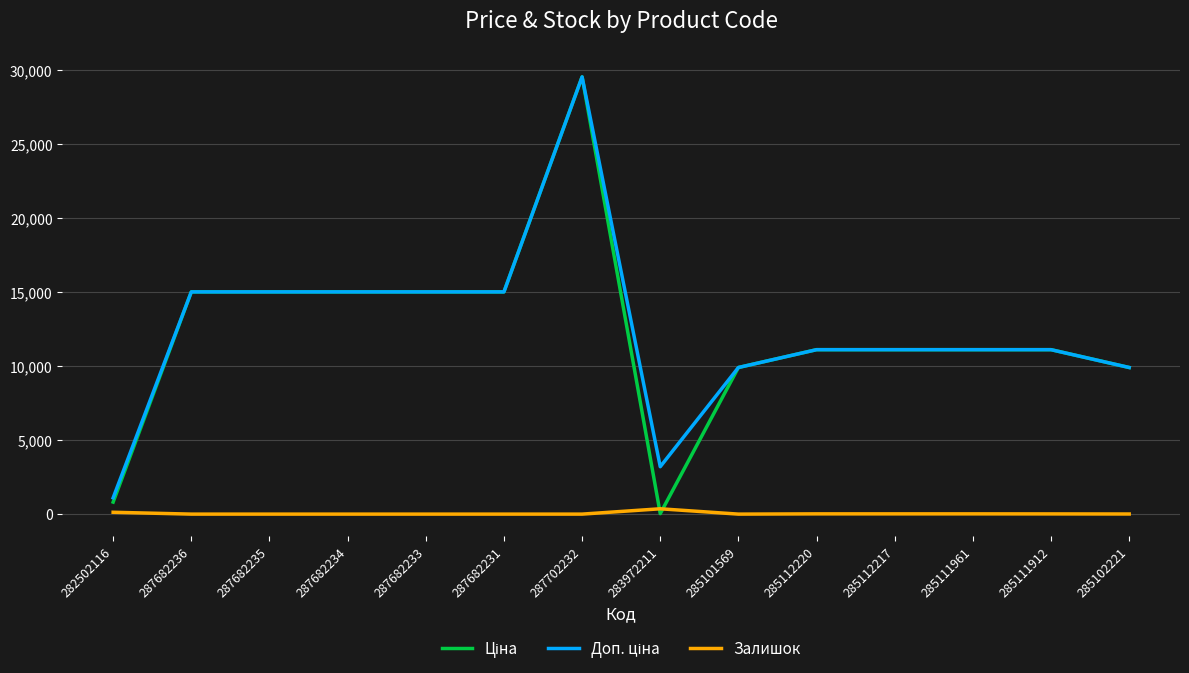

At which category is the sum across all series the highest?

287702232